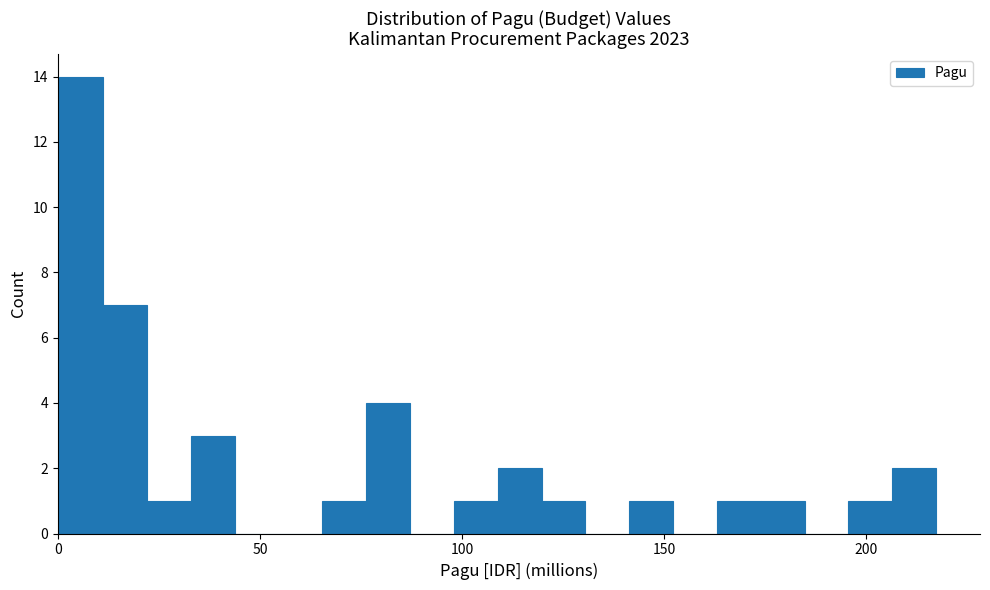

Around what value on the x-axis is the tallest bar? Give the approximate position of its centre, as read against the axis.

5